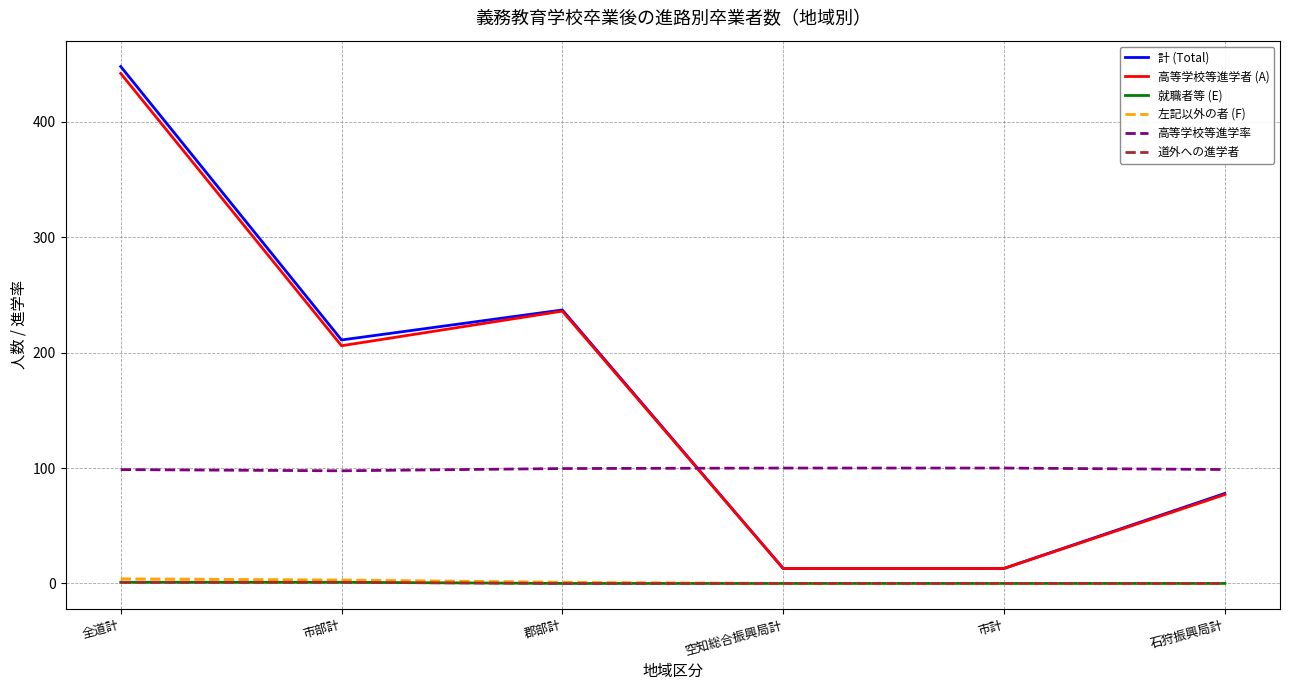

Is this an area chart (filled region under the line)?

No